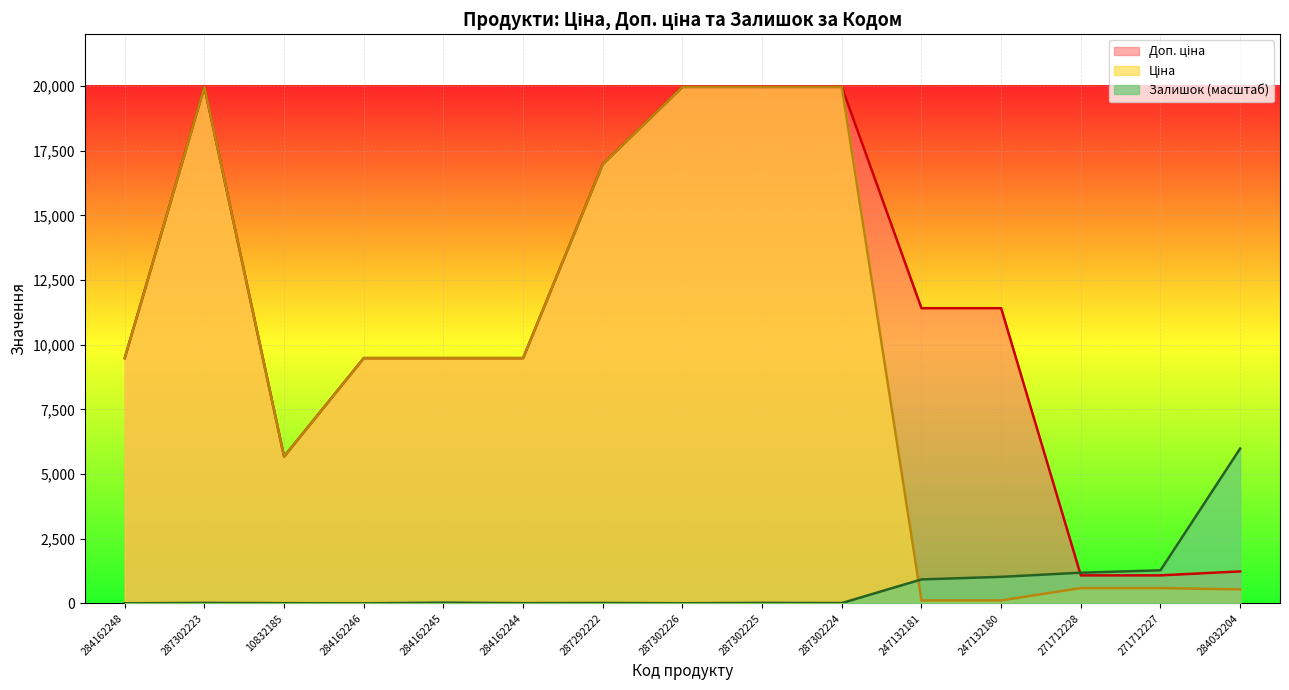

How many intersections are there between Доп. ціна and Залишок?

1